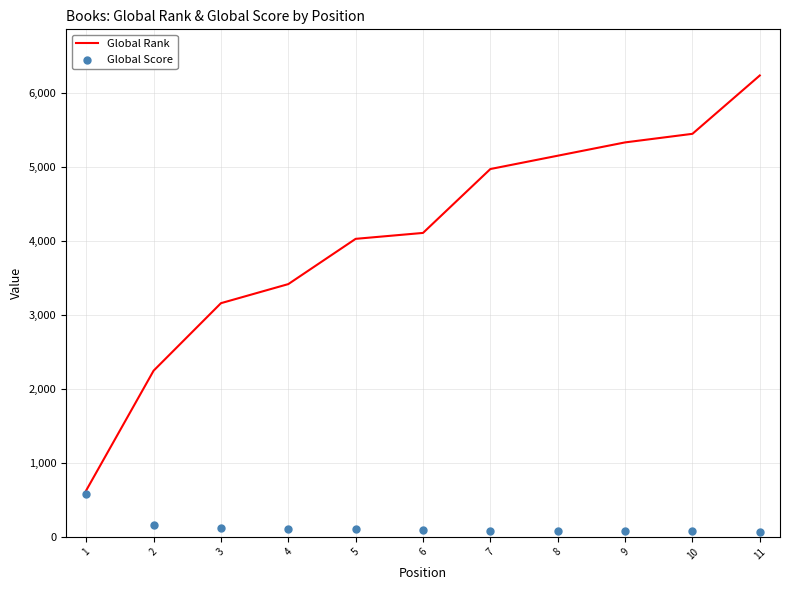

Which series contains the highest Y value?

Global Rank